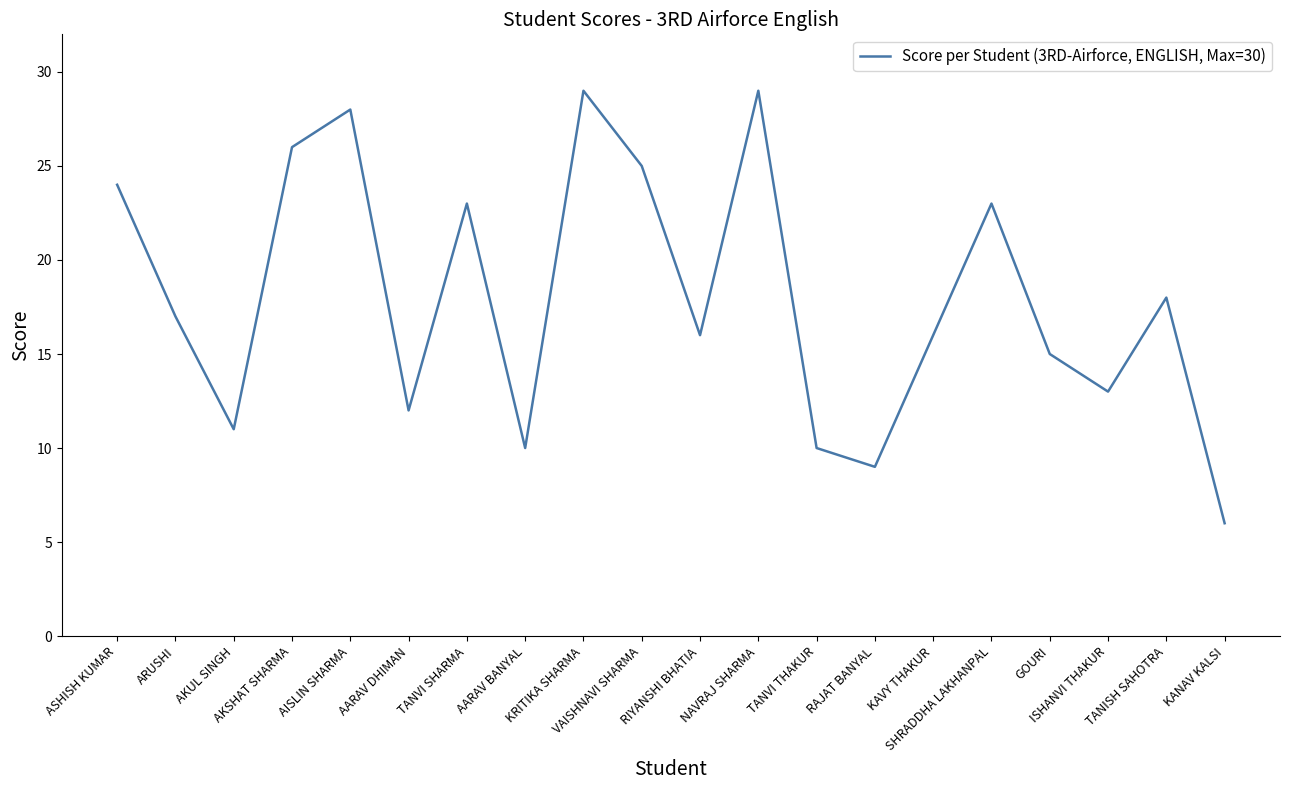

The chart shows a value of 29 at KRITIKA SHARMA. True or false?

True